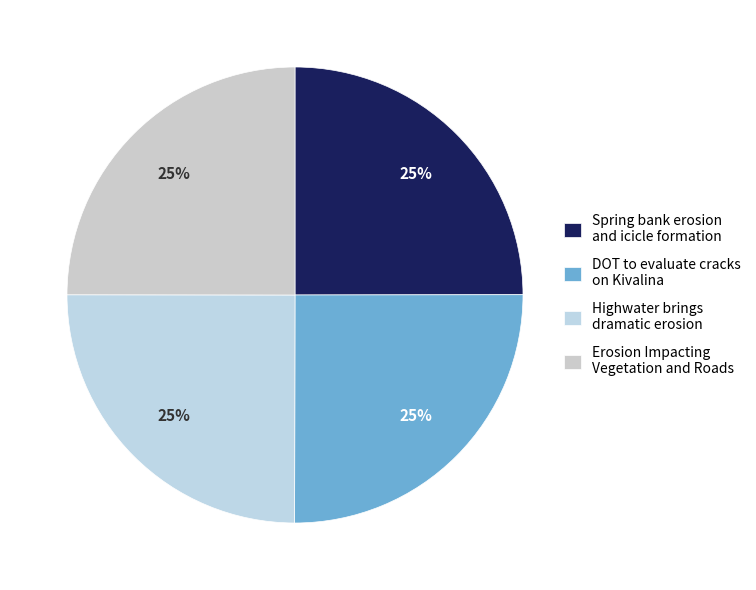

To the nearest percent, what is the combined percentage of Erosion Impacting Vegetation and Roads and Spring bank erosion and icicle formation?

50%